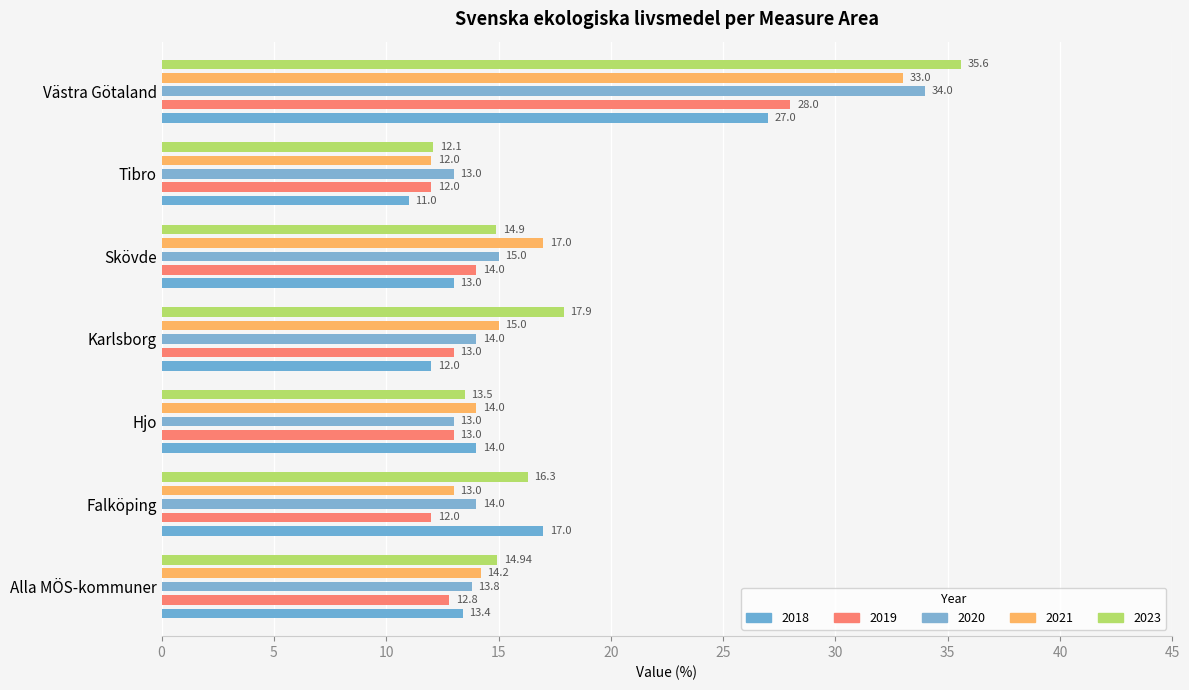

What is the value of the 2021 bar at the 6th from the left?

12.0